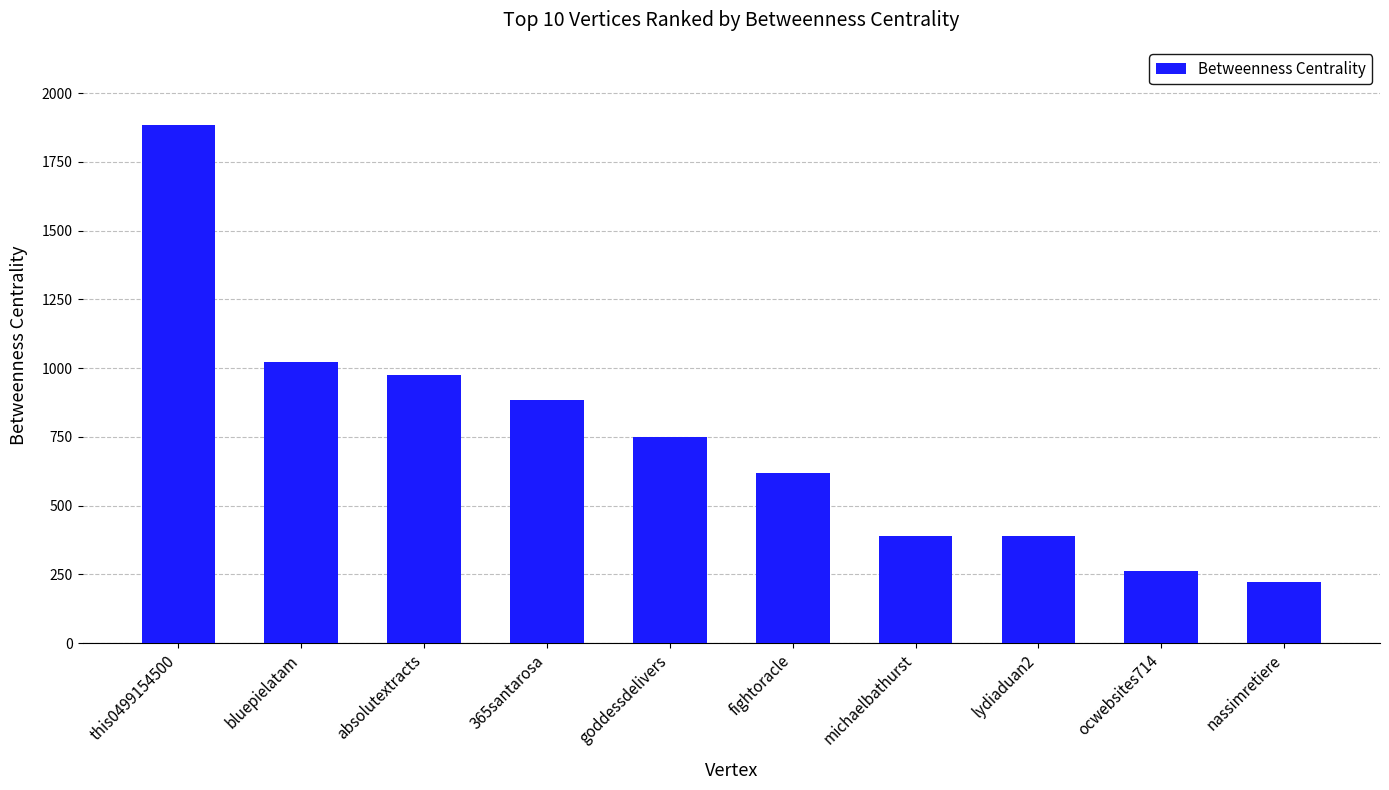

How many series are shown in this chart?

1